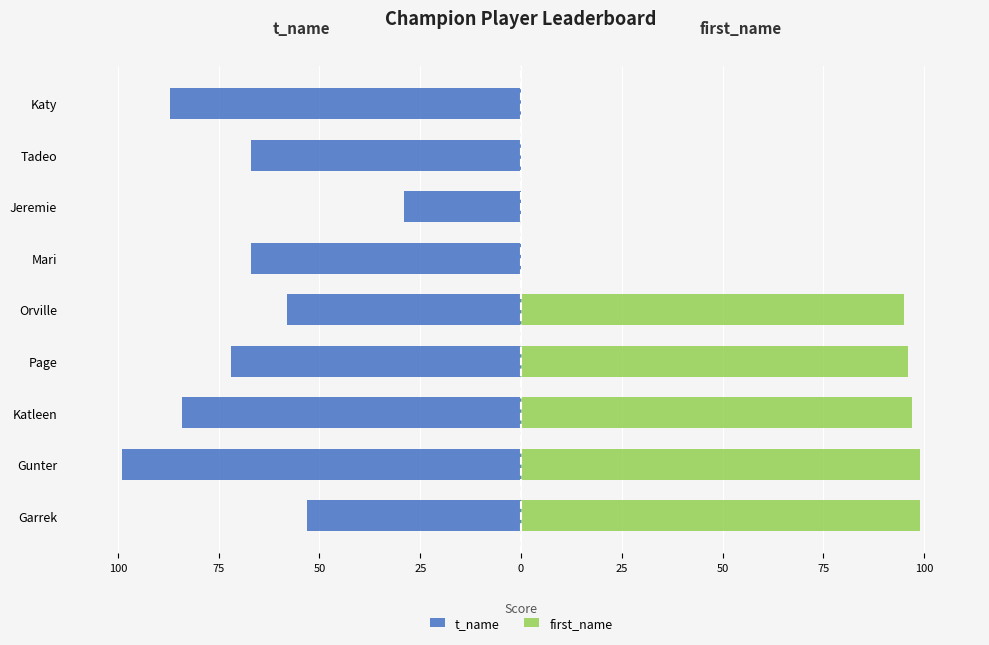

How many categories are shown in the chart?

9